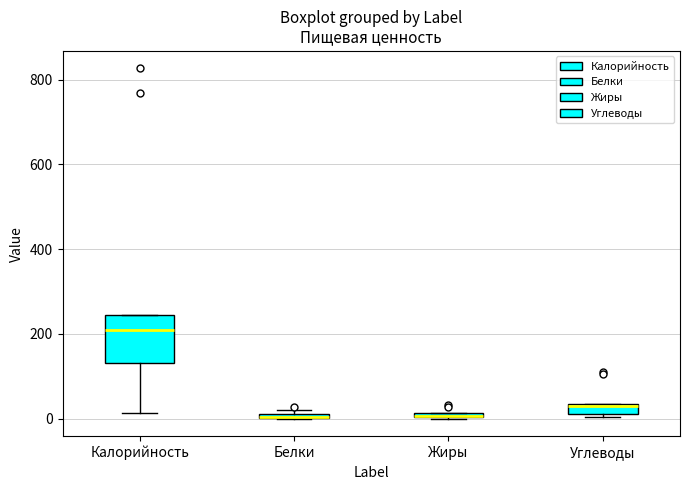

Where is the lower edge of the box for Калорийность on the y-axis? The values are not printed on the chart, so give them approximately, as read against the axis.

140